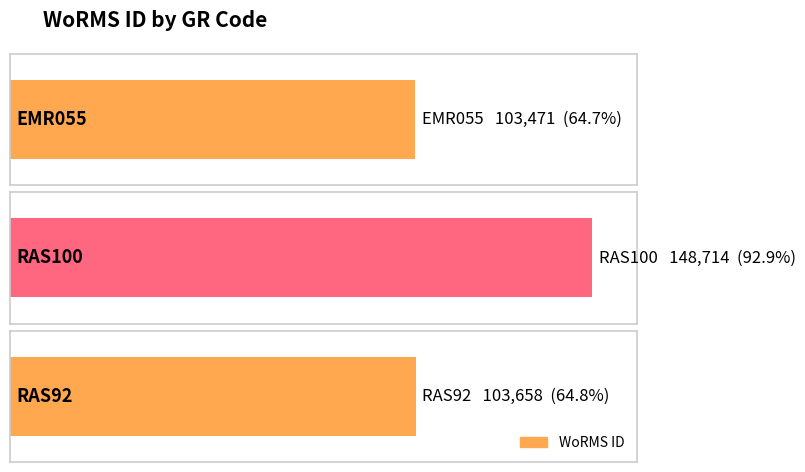

Which has a higher value, RAS92 or RAS100?

RAS100